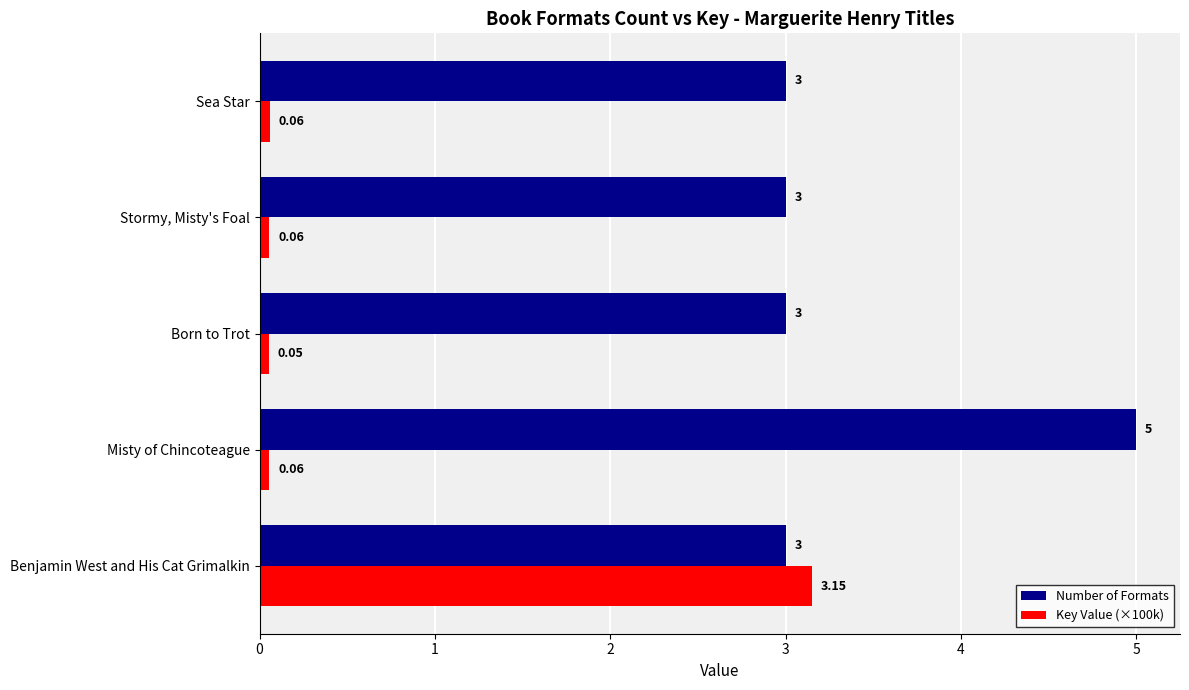

At which category does the chart reach its peak across all series?

Misty of Chincoteague